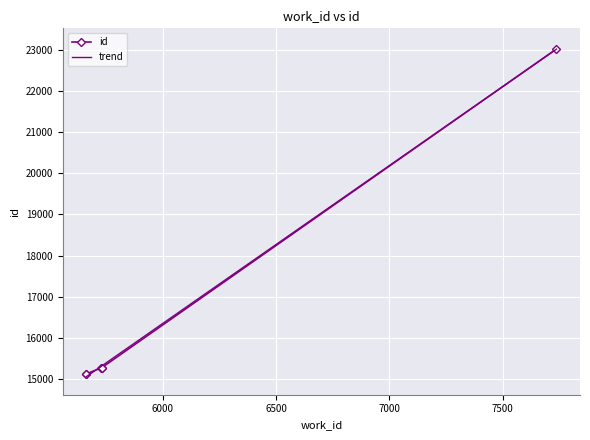

What is the highest value of the trend series?

23013.6